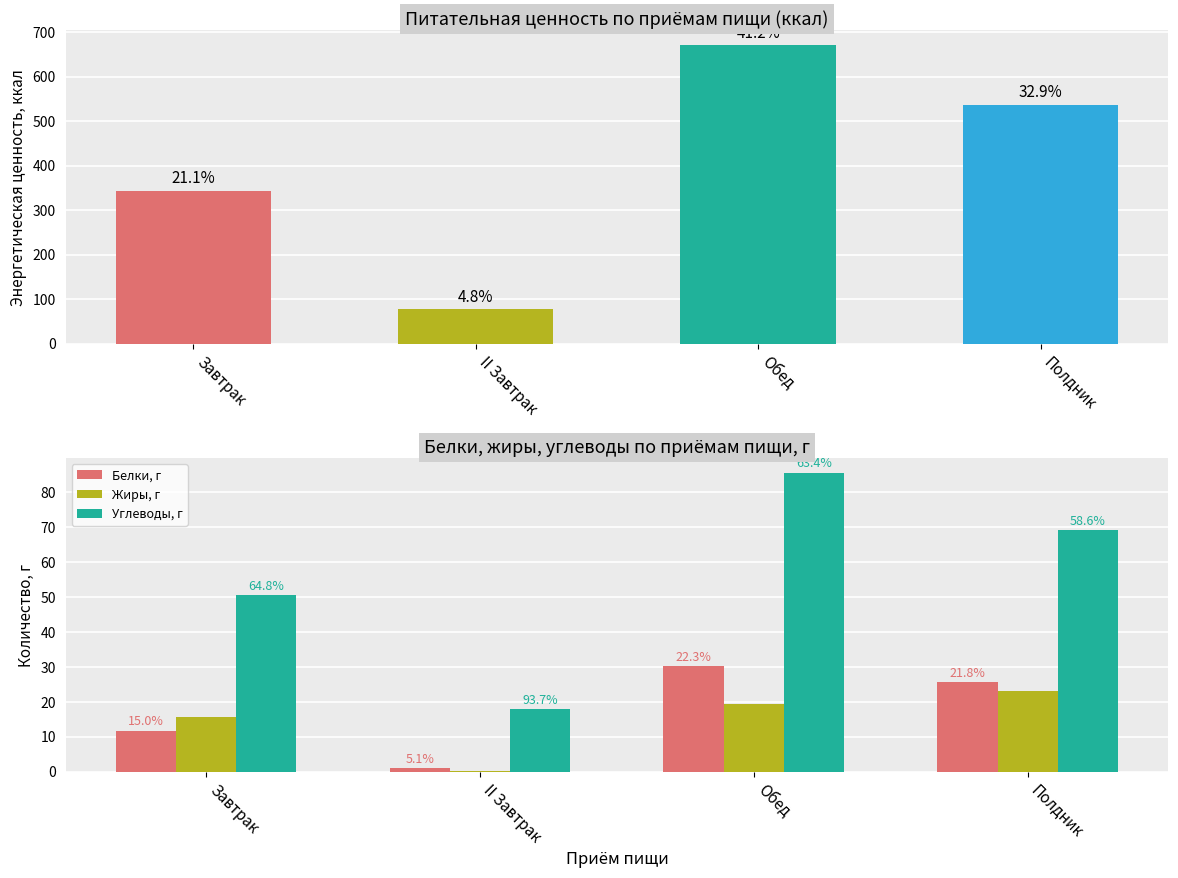

At which category is the sum across all series the highest?

Обед